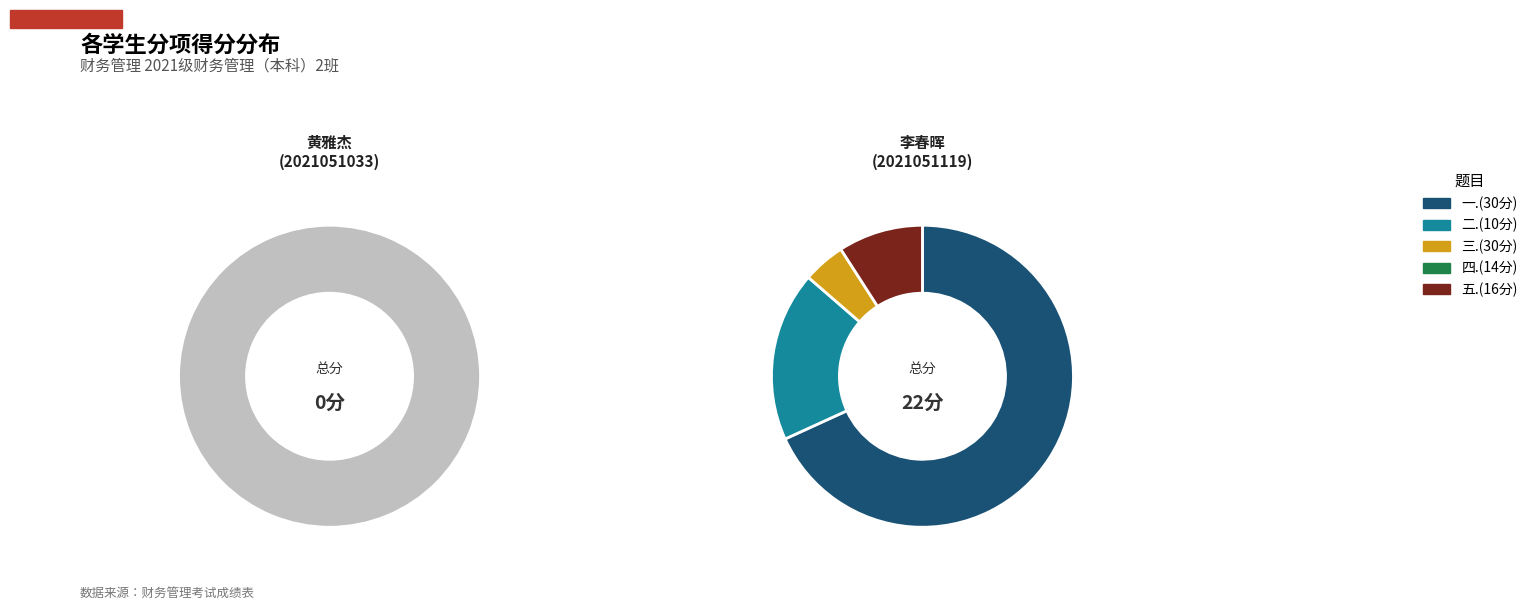

Which series has the largest range (max minus min)?

一.(30分)